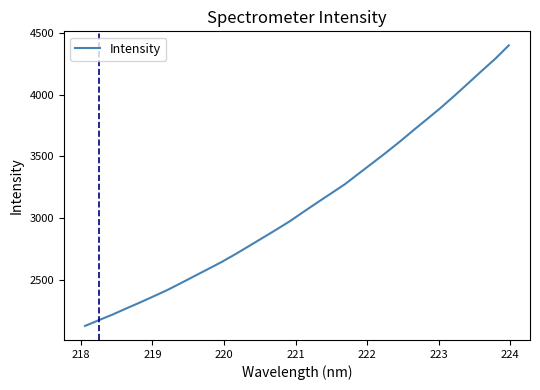

What is the difference between the maximum and minimum values?

2273.6